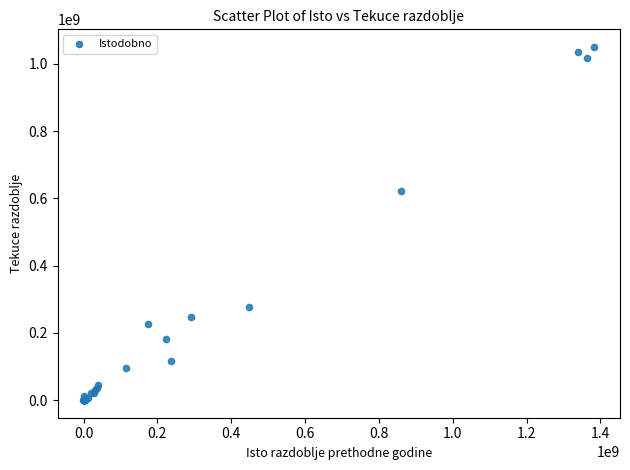

What Y value in the scatter plot is closest to 525134474?

621403911